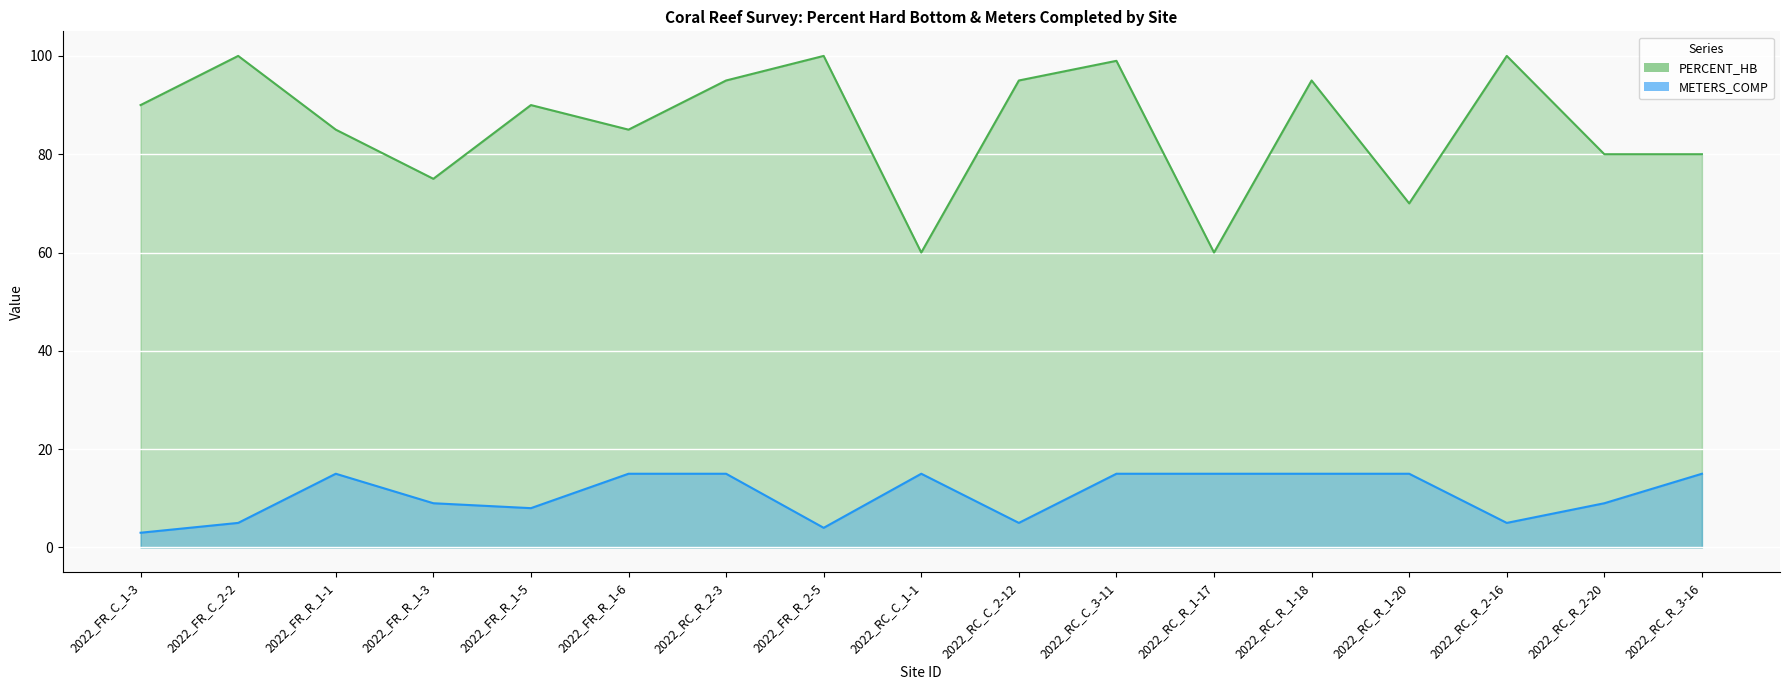

Where is METERS_COMP nearest to the value 9?

2022_FR_R_1-3